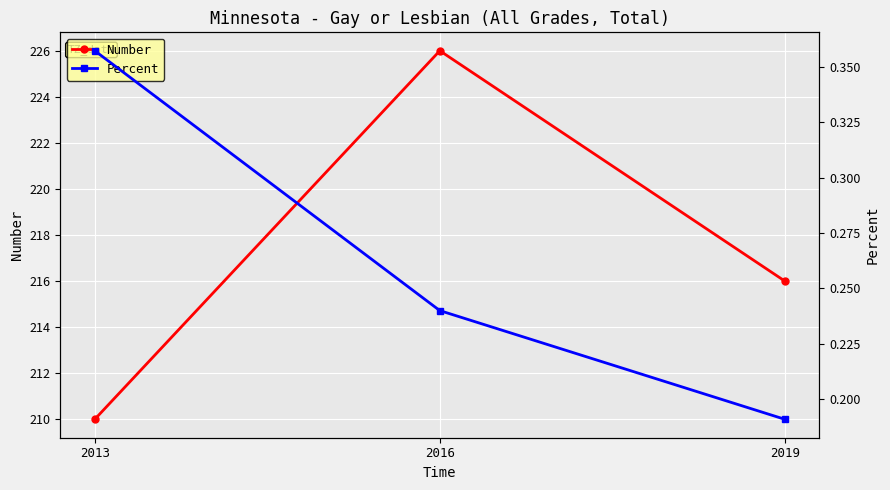

The Number series shows 226.0 at 2016. True or false?

True